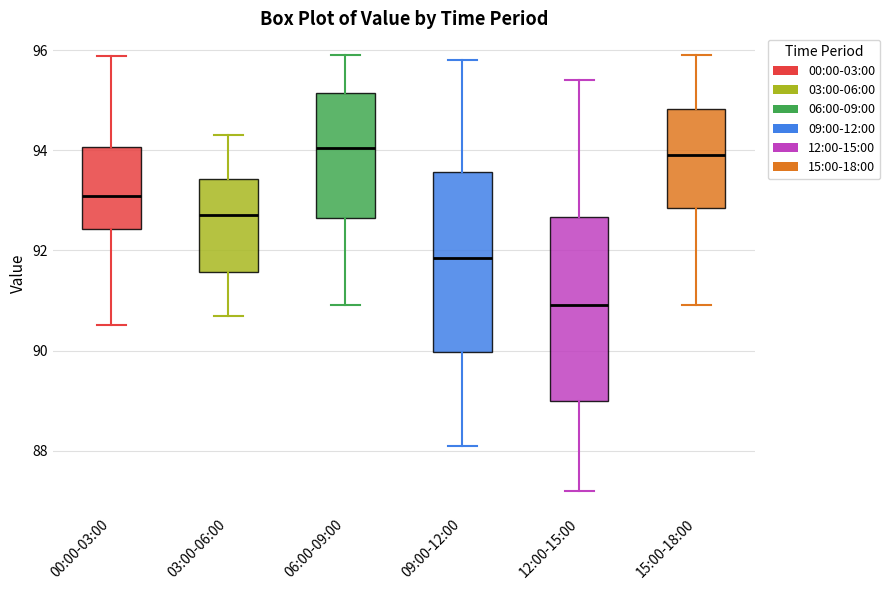

Where does the upper whisker of the box for 00:00-03:00 end on the y-axis? The values are not printed on the chart, so give them approximately, as read against the axis.

95.8